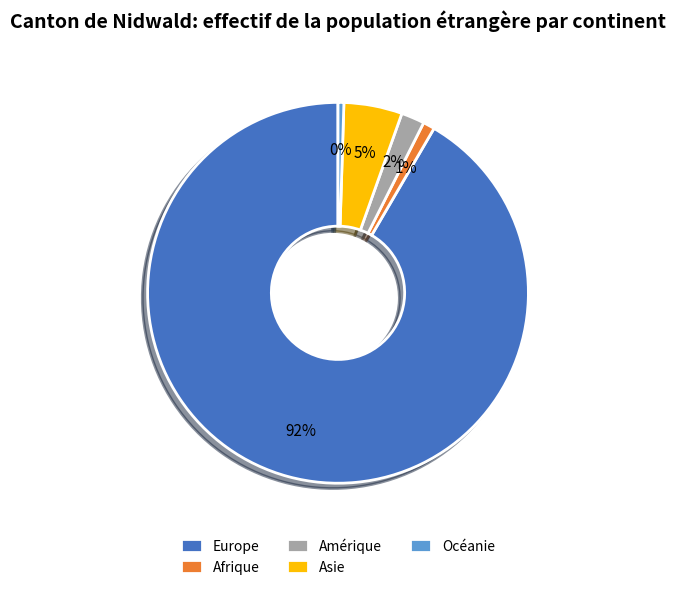

Which category has the biggest portion of the pie?

Europe